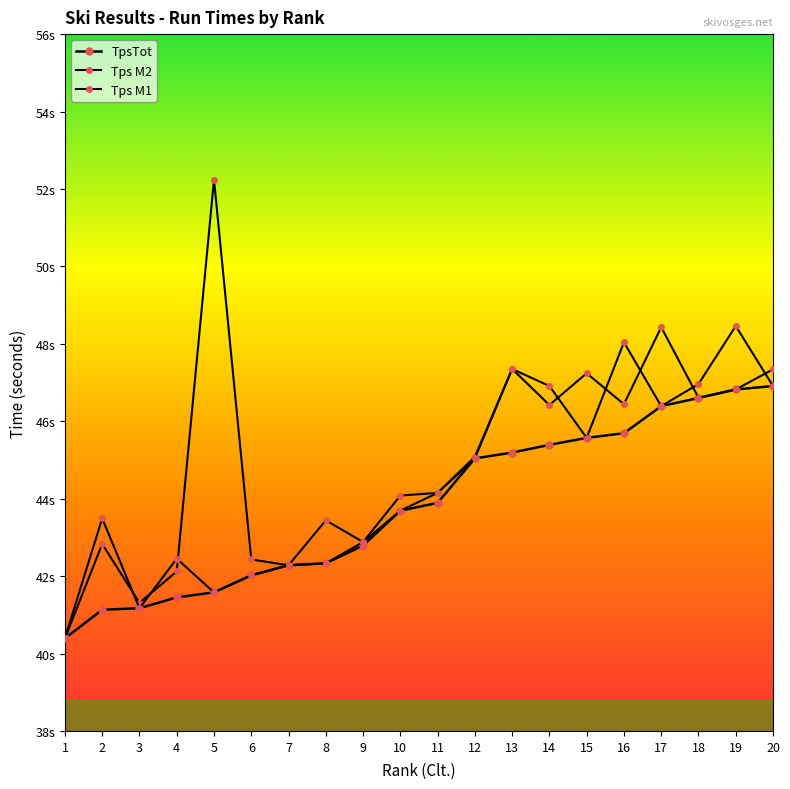

Which series changed the most between 7 and 19?

Tps M1